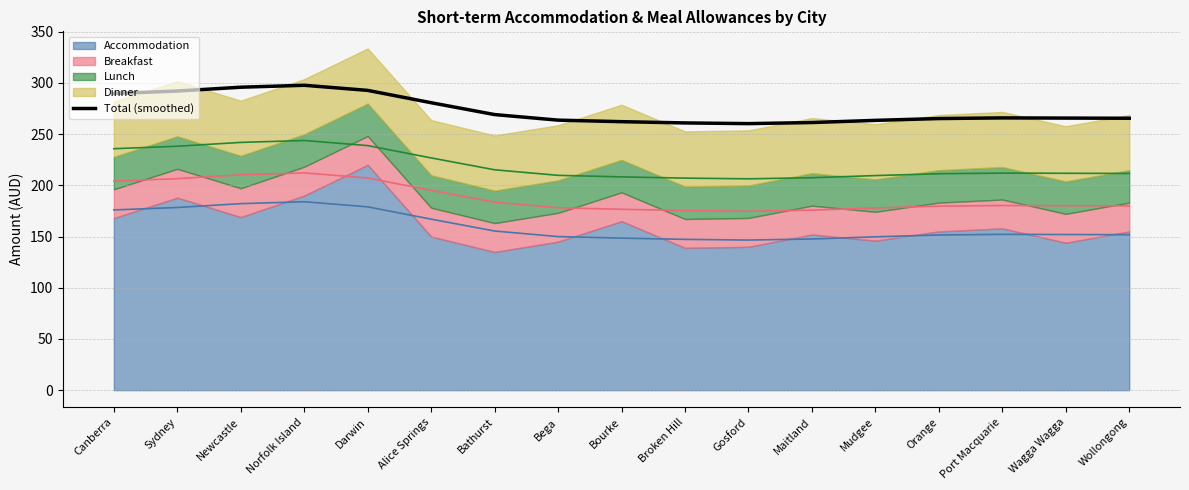

What is the value of the 17th point from the left?

265.5